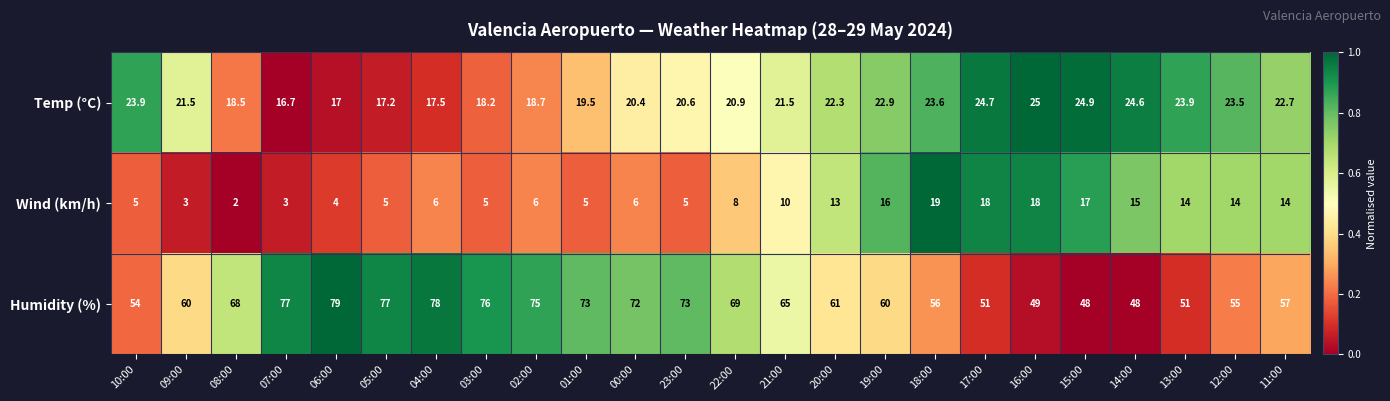

Which series has the largest range (max minus min)?

Humidity (%)